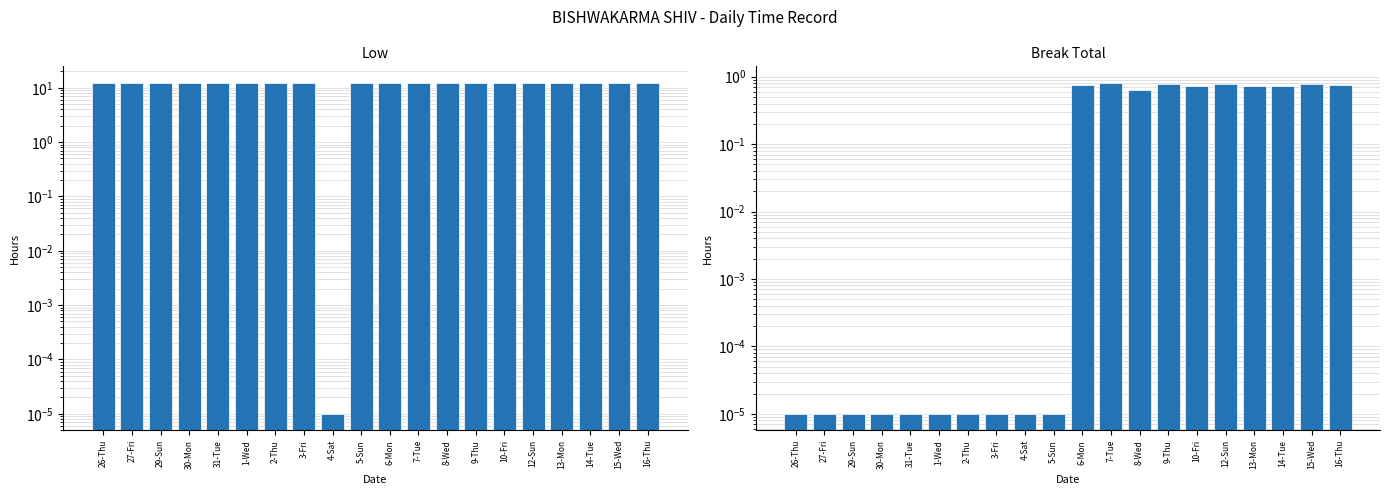

How many series are shown in this chart?

2